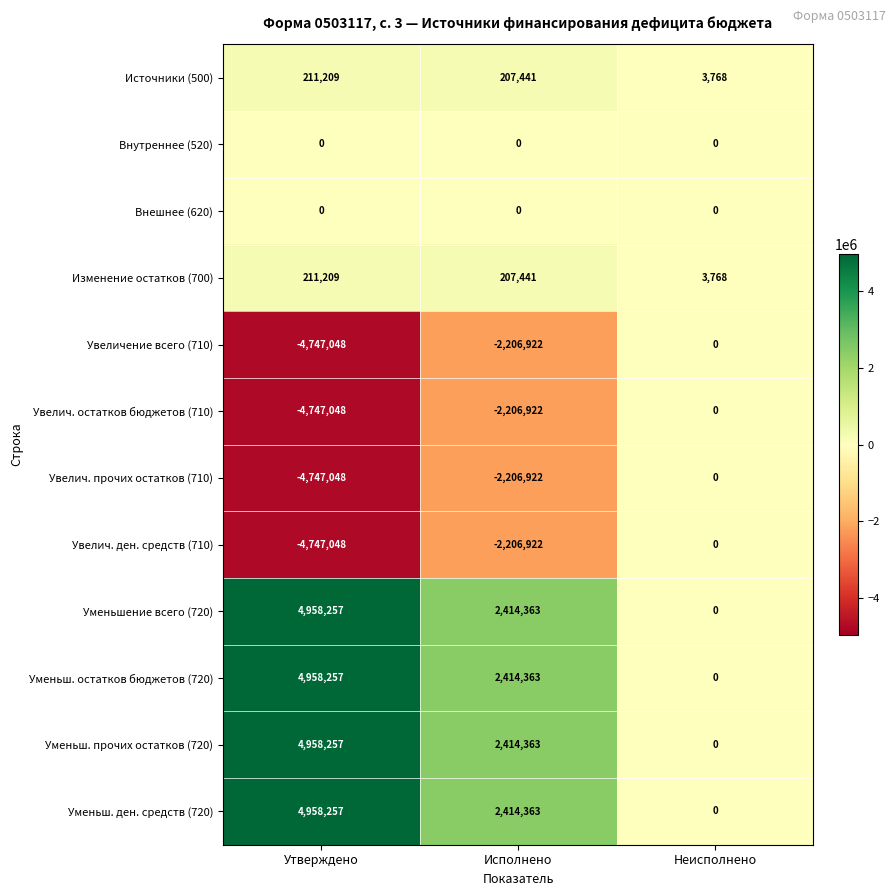

What is the spread (max minus min) of values at Исполнено?

4621285